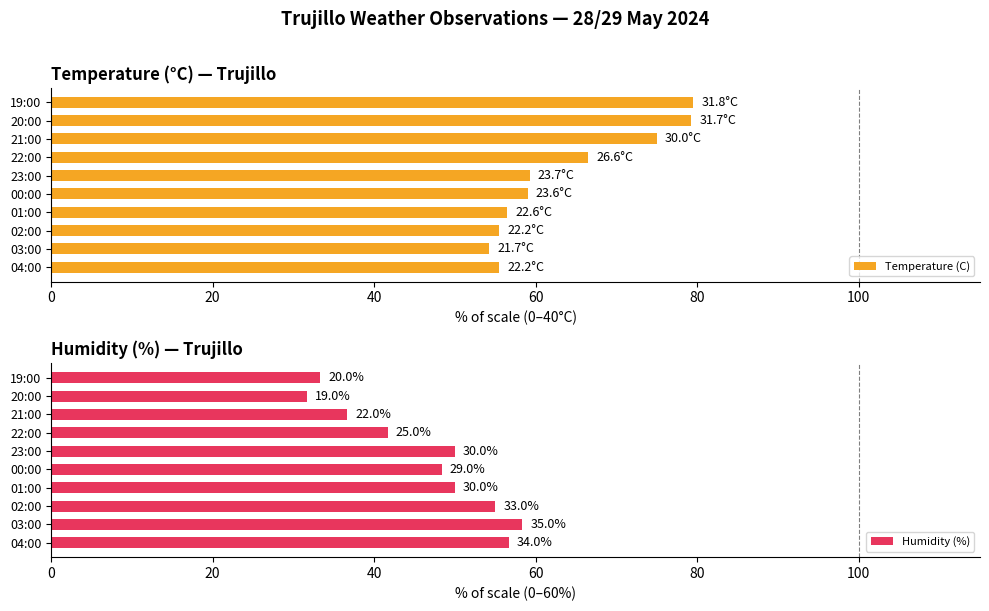

List the series in order of their overall mean, lowest first.

Humidity (%), Temperature (C)